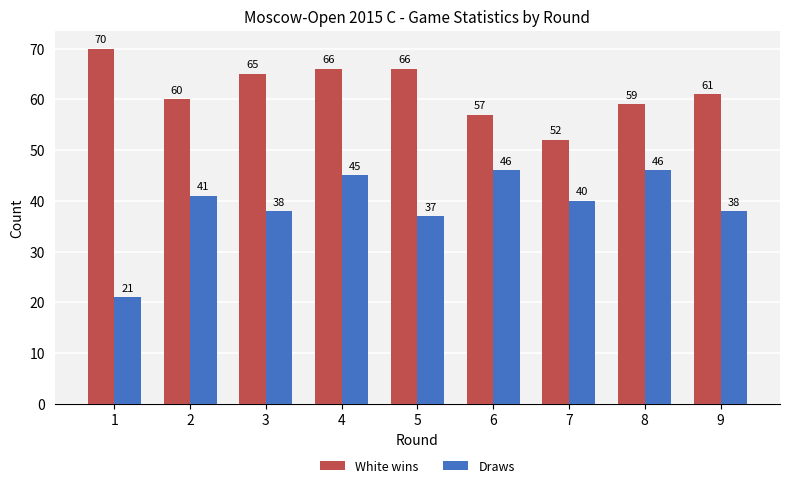

How many distinct data groups are displayed?

2